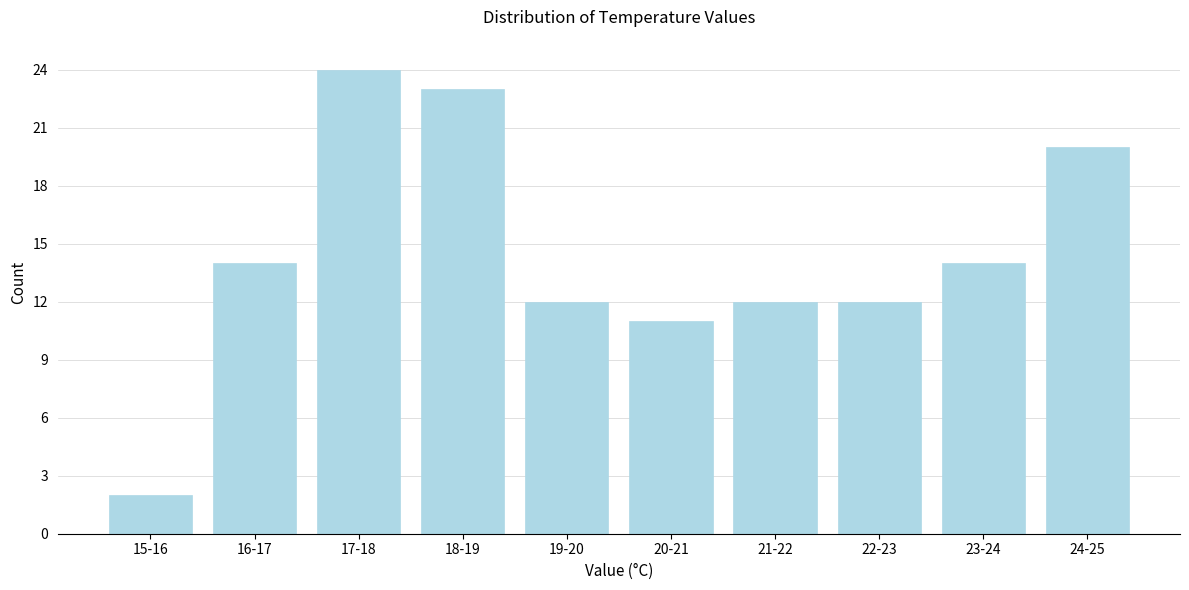

Reading left to right, transcribe all the data shown in this chart.

2	14	24	23	12	11	12	12	14	20